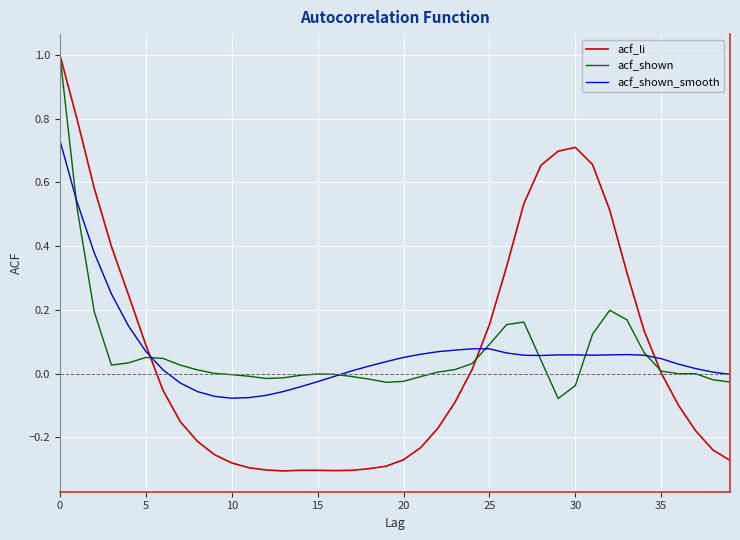

What is the greatest value displayed?

1.0